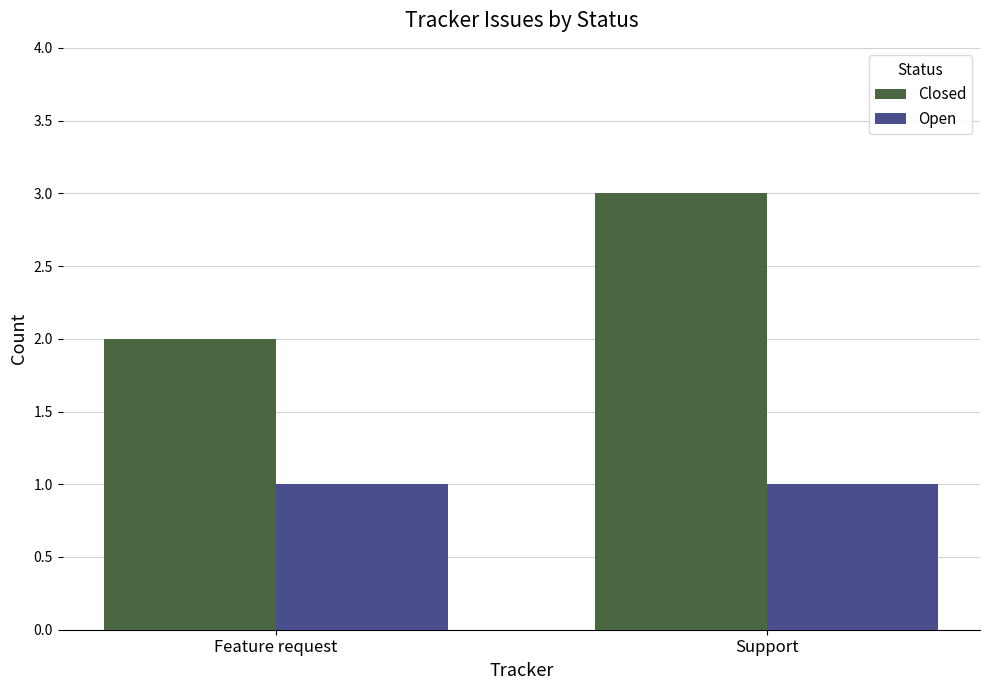

What is the label of the 1st bar from the right?

Support